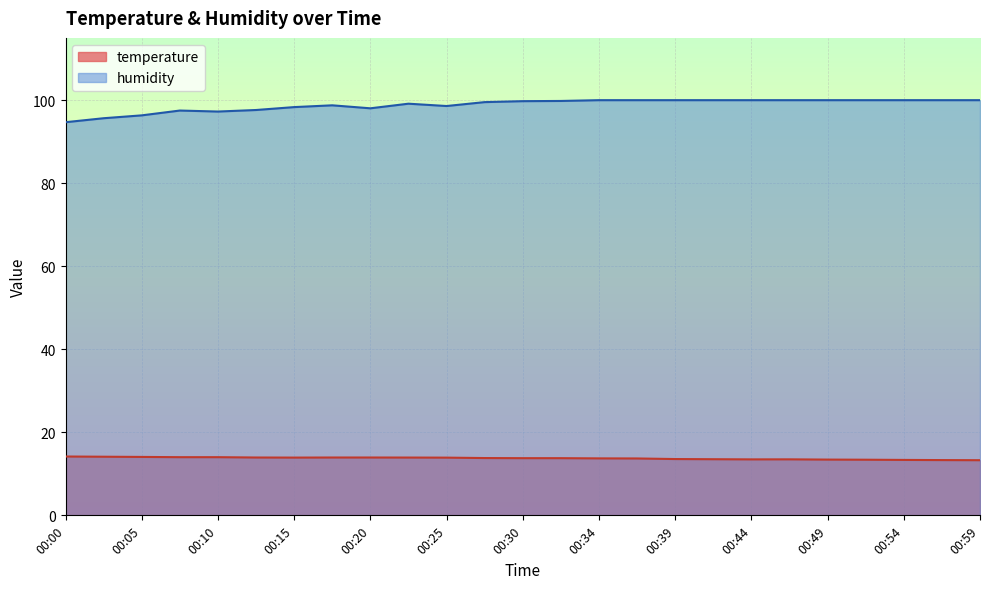

What is the sum of all temperature values?

343.5